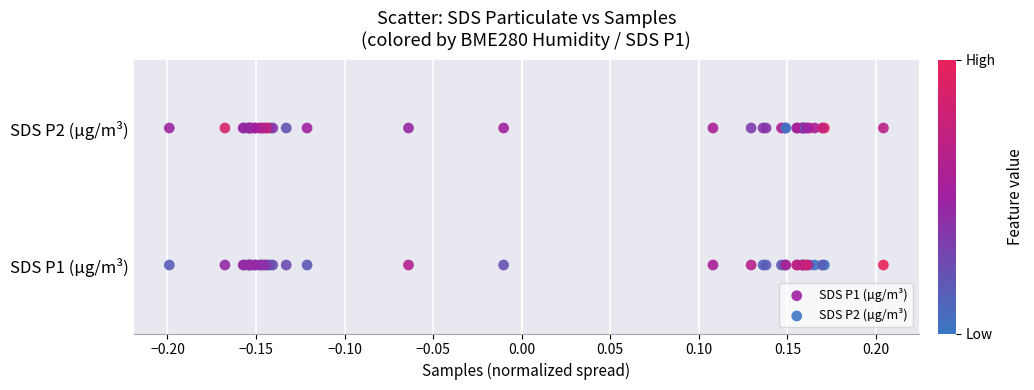

Which series reaches the minimum Y coordinate?

SDS P2 (µg/m³)